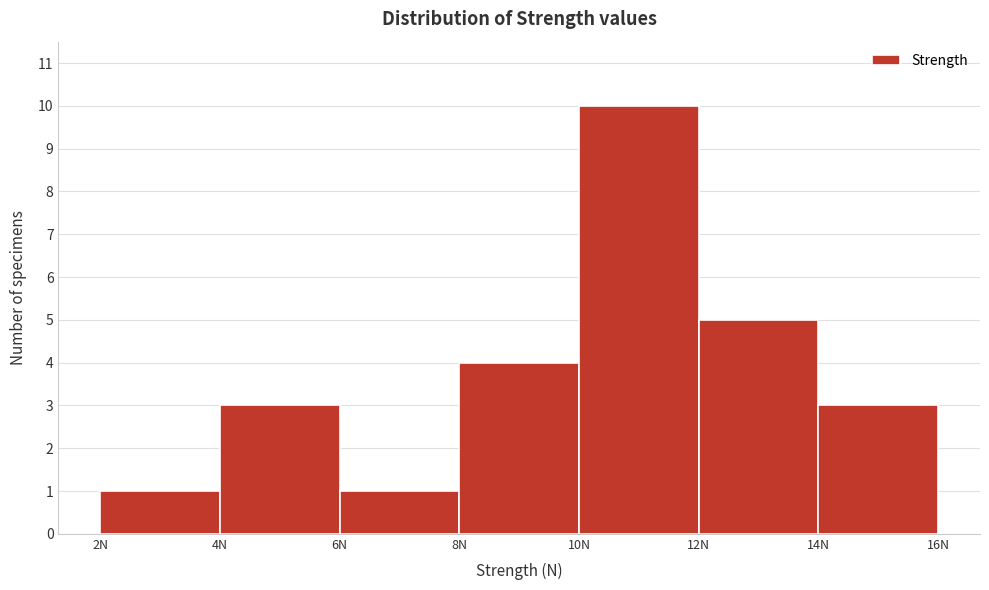

Reading left to right, list every bar in this chart as the range it spans on the x-axis followed by its height. The values are not printed on the chart, so give them approximately, as read against the axis.

2 to 4: 1
4 to 6: 3
6 to 8: 1
8 to 10: 4
10 to 12: 10
12 to 14: 5
14 to 16: 3